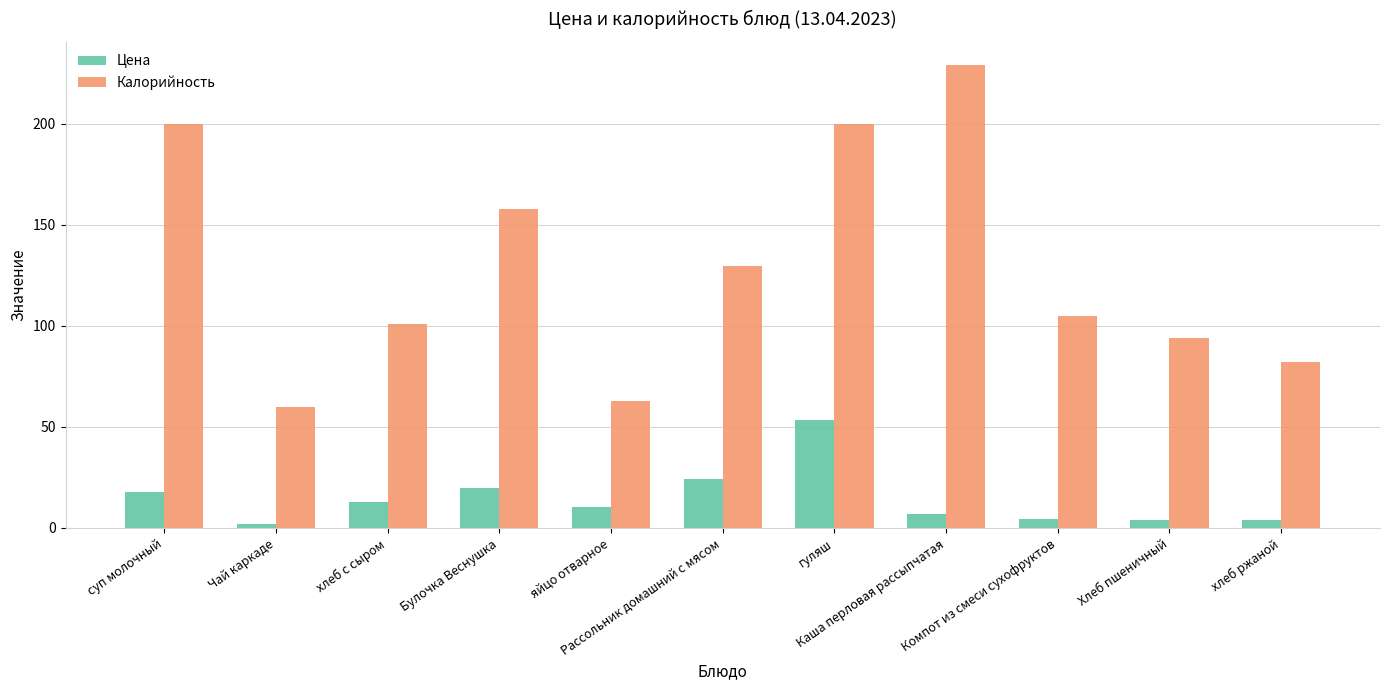

What are all the series names shown in the legend?

Цена, Калорийность